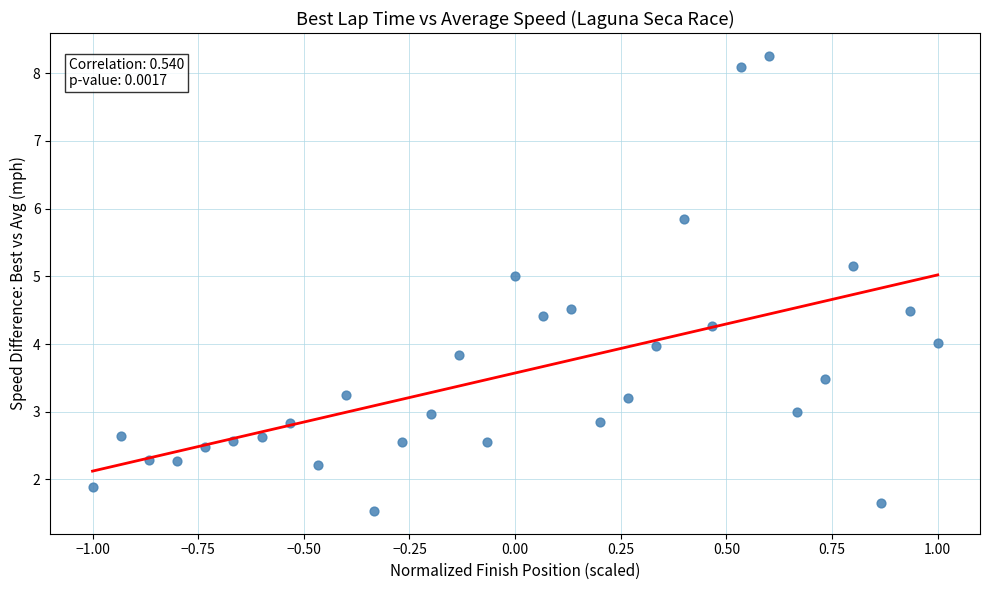

What is the range of X values (max minus min)?

2.0